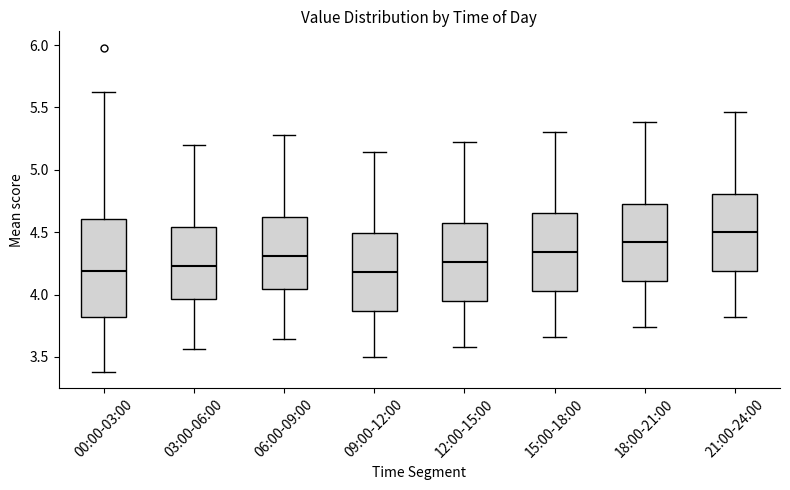

Reading left to right, read every box against the y-axis: the position of its median line, the range the box covers, and the ends of its whiskers. The values are not printed on the chart, so give them approximately, as read against the axis.

00:00-03:00: median 4.20, box 3.80 to 4.60, whiskers 3.40 to 5.60
03:00-06:00: median 4.25, box 3.95 to 4.55, whiskers 3.55 to 5.20
06:00-09:00: median 4.30, box 4.05 to 4.65, whiskers 3.65 to 5.30
09:00-12:00: median 4.20, box 3.85 to 4.50, whiskers 3.50 to 5.15
12:00-15:00: median 4.25, box 3.95 to 4.55, whiskers 3.60 to 5.20
15:00-18:00: median 4.35, box 4.05 to 4.65, whiskers 3.65 to 5.30
18:00-21:00: median 4.40, box 4.10 to 4.75, whiskers 3.75 to 5.40
21:00-24:00: median 4.50, box 4.20 to 4.80, whiskers 3.80 to 5.45